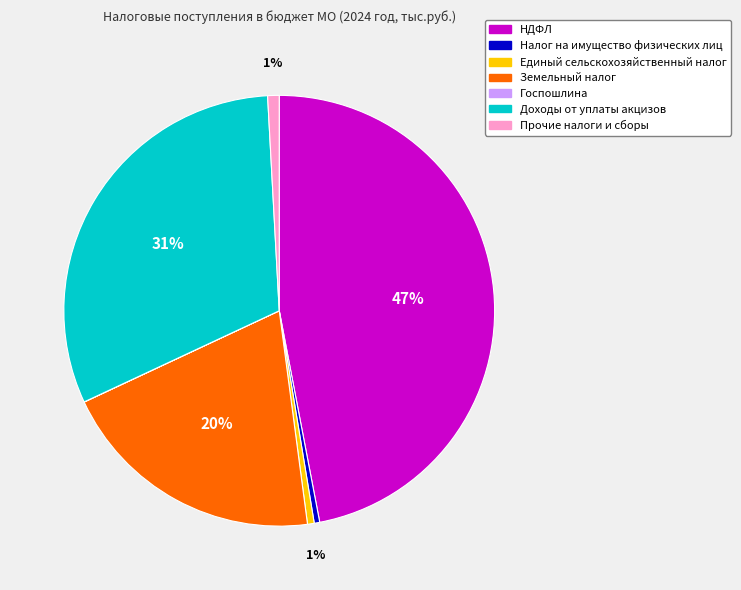

True or false: Налог на имущество физических лиц accounts for 0% of the total.

True